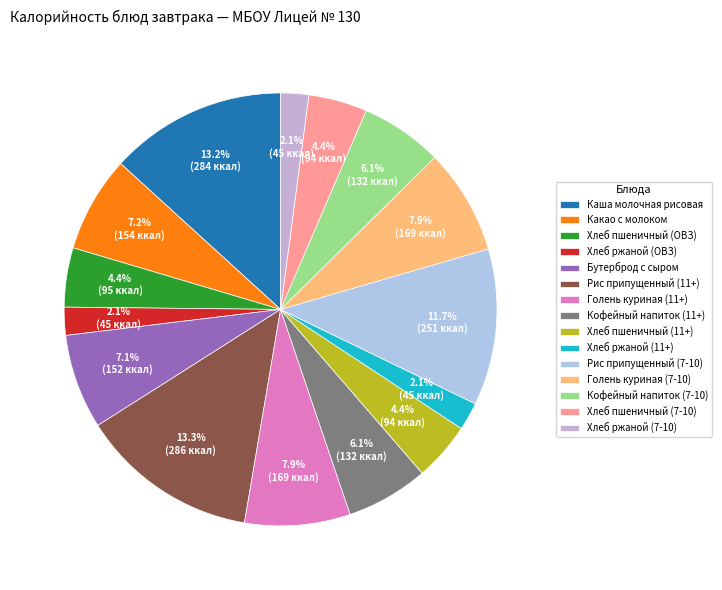

What is the ratio of the value at Рис припущенный (7-10) to the value at Кофейный напиток (7-10)?

1.9